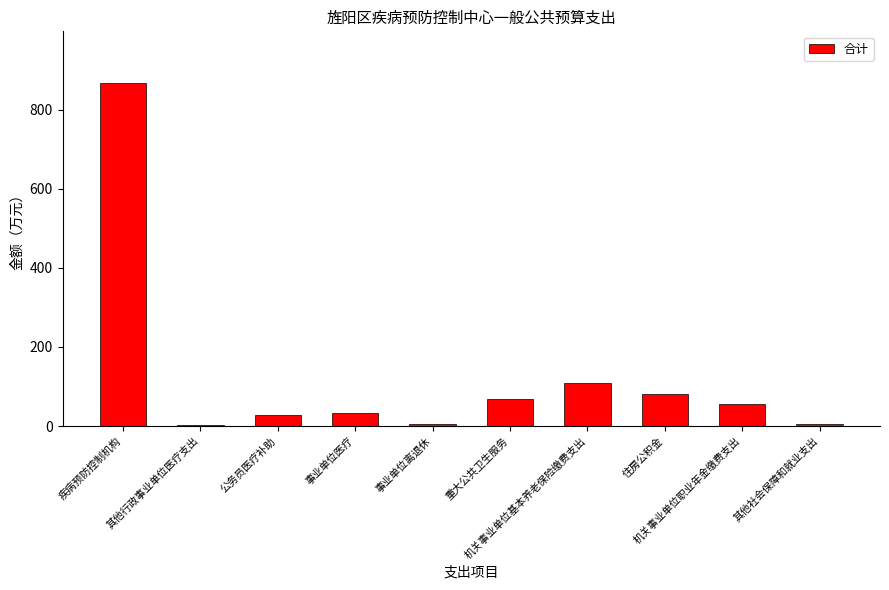

What is the maximum value shown in the chart?

867.6